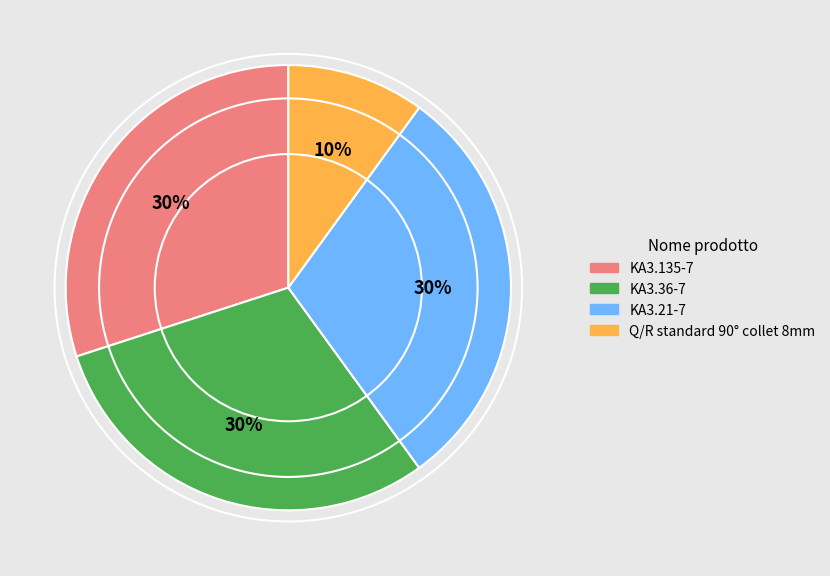

Is it true that KA3.21-7 is 30% of the pie?

True